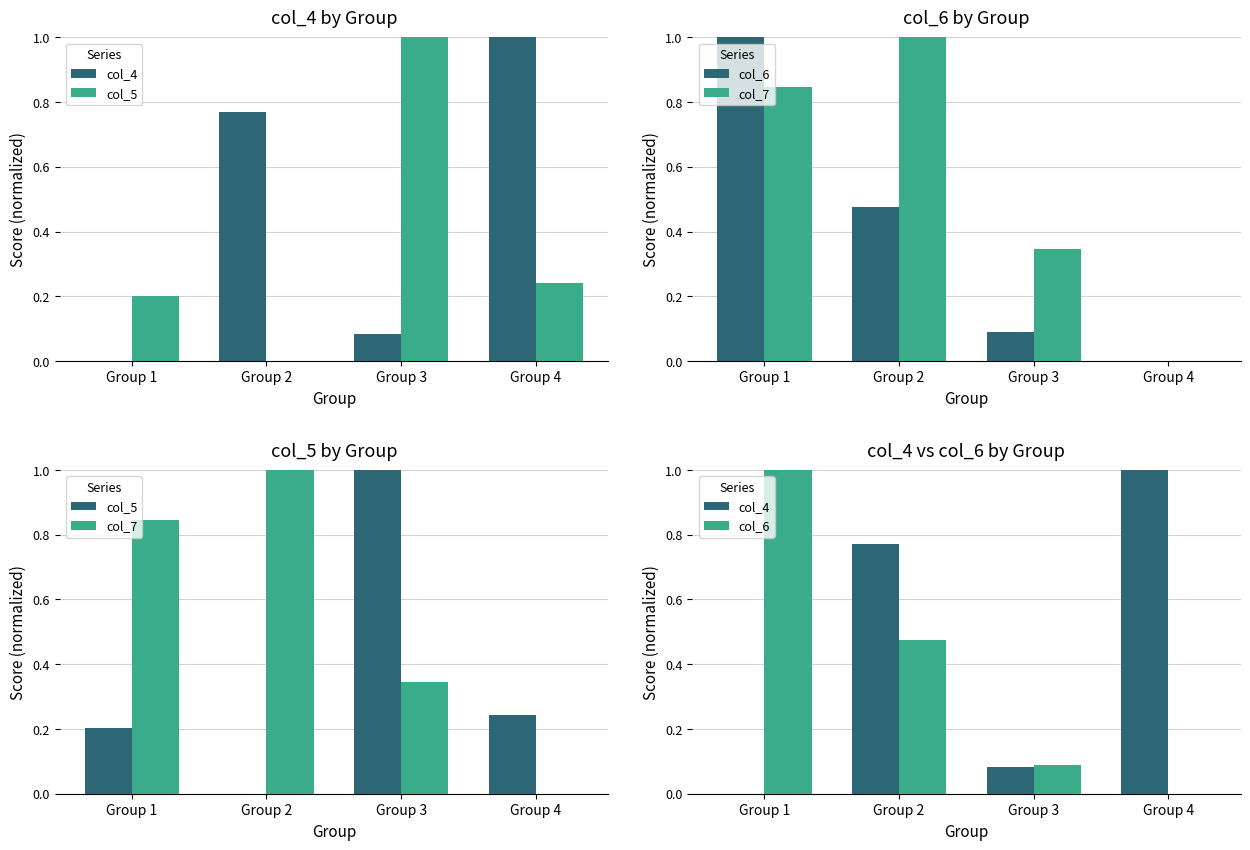

Rank the series at Group 2 from lowest to highest value.

col_5, col_6, col_4, col_7